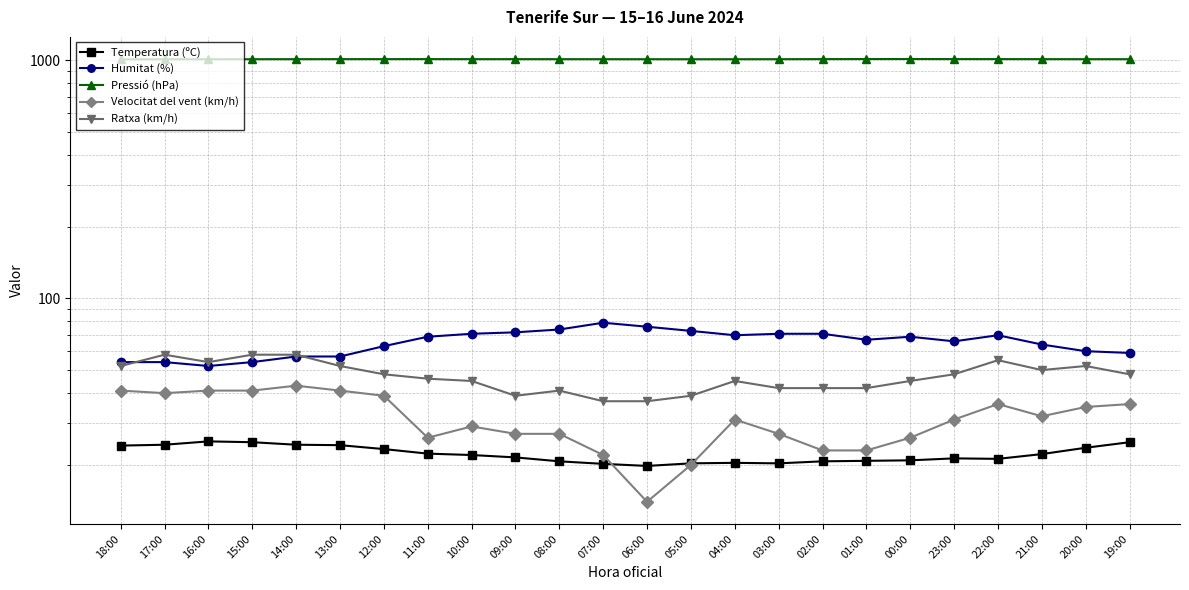

What is the sum of all Pressió (hPa) values?

24203.2